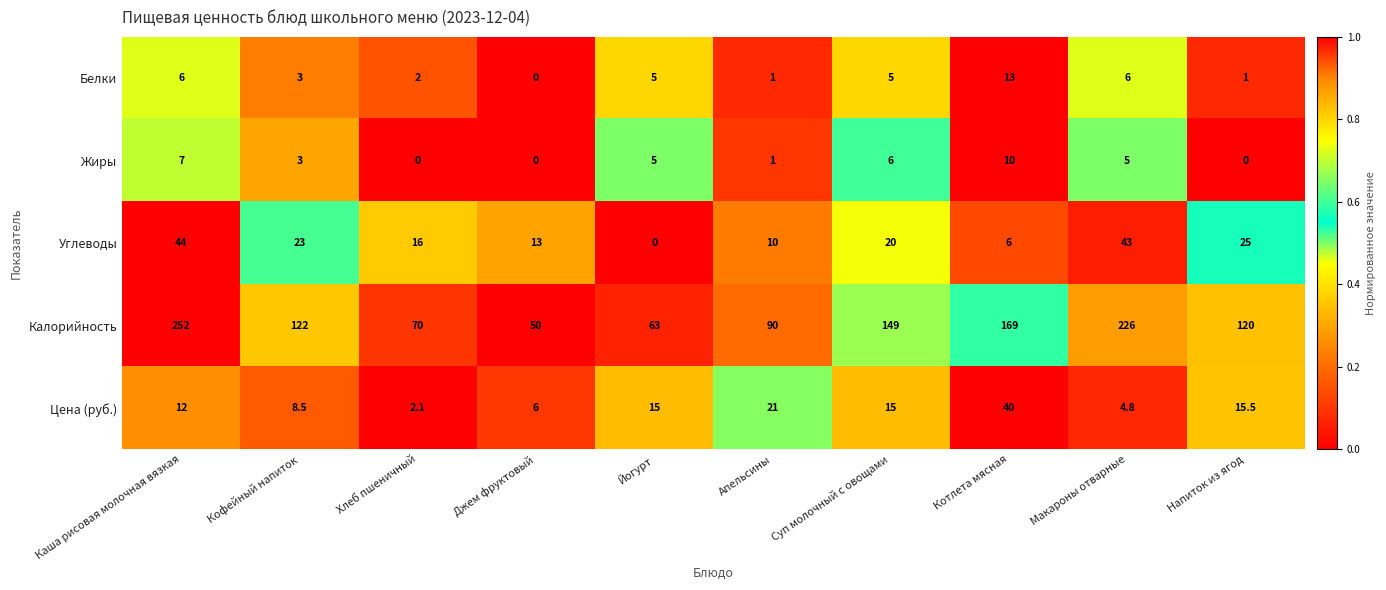

True or false: Жиры has a value of 10.1 at Суп молочный с овощами.

False